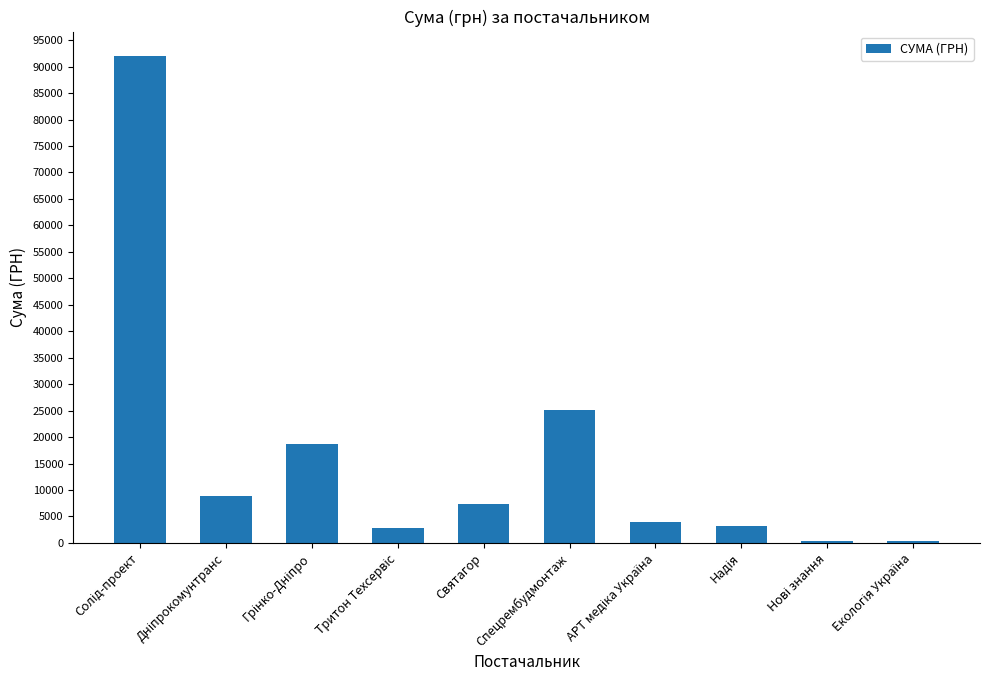

At which label is the value closest to 46182?

Спецрембудмонтаж